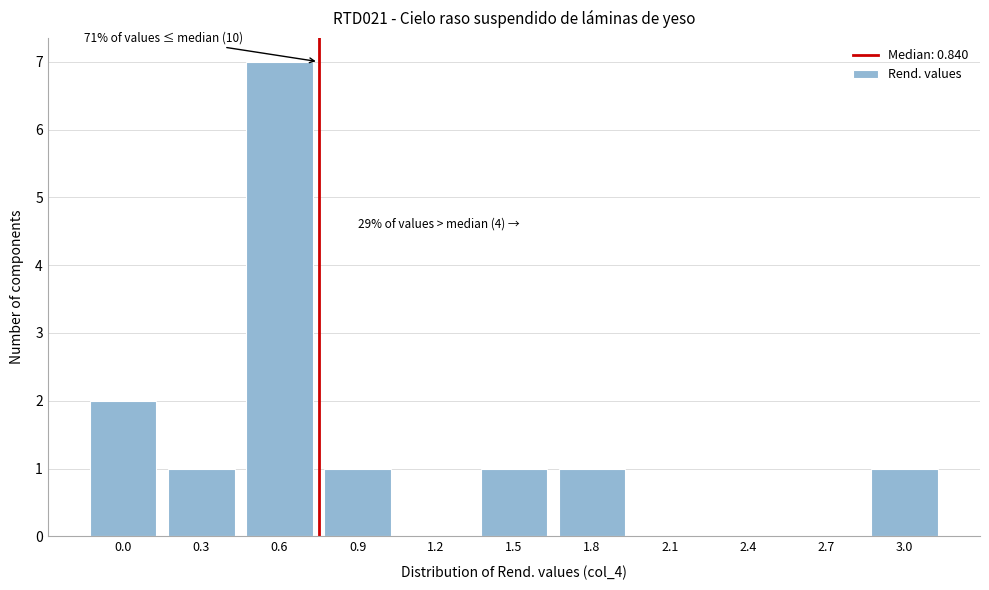

Reading left to right, transcribe all the data shown in this chart.

0.0=2	0.3=1	0.6=7	0.9=1	1.2=0	1.5=1	1.8=1	2.1=0	2.4=0	2.7=0	3.0=1